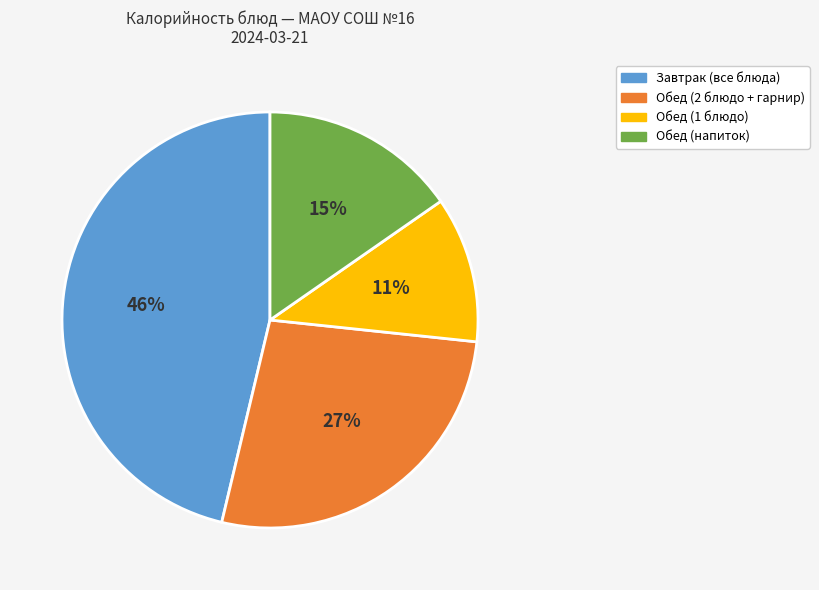

Rank the categories by value from lowest to highest.

Обед (1 блюдо), Обед (напиток), Обед (2 блюдо + гарнир), Завтрак (все блюда)